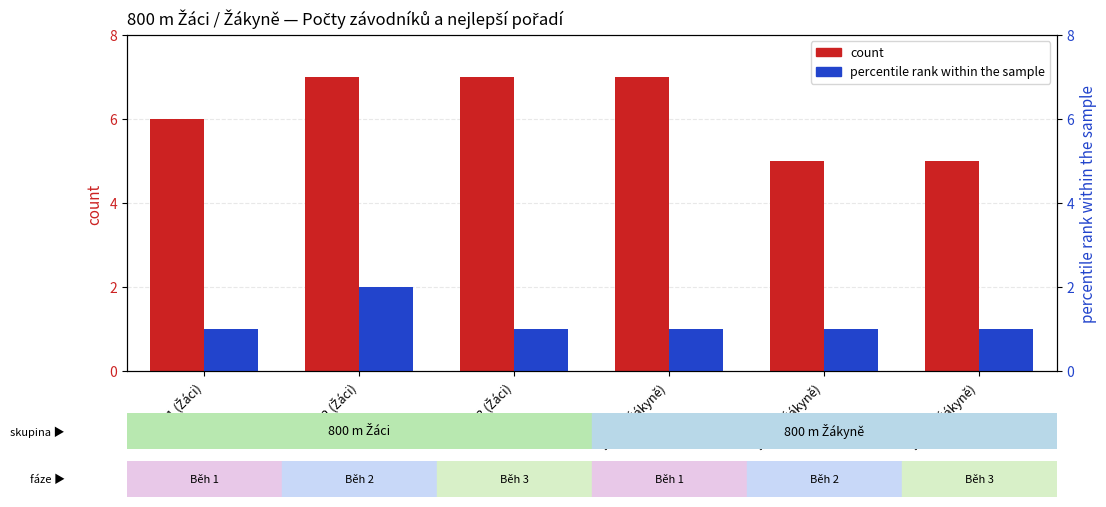

True or false: count has a value of 3 at Běh 2 (Žákyně).

False